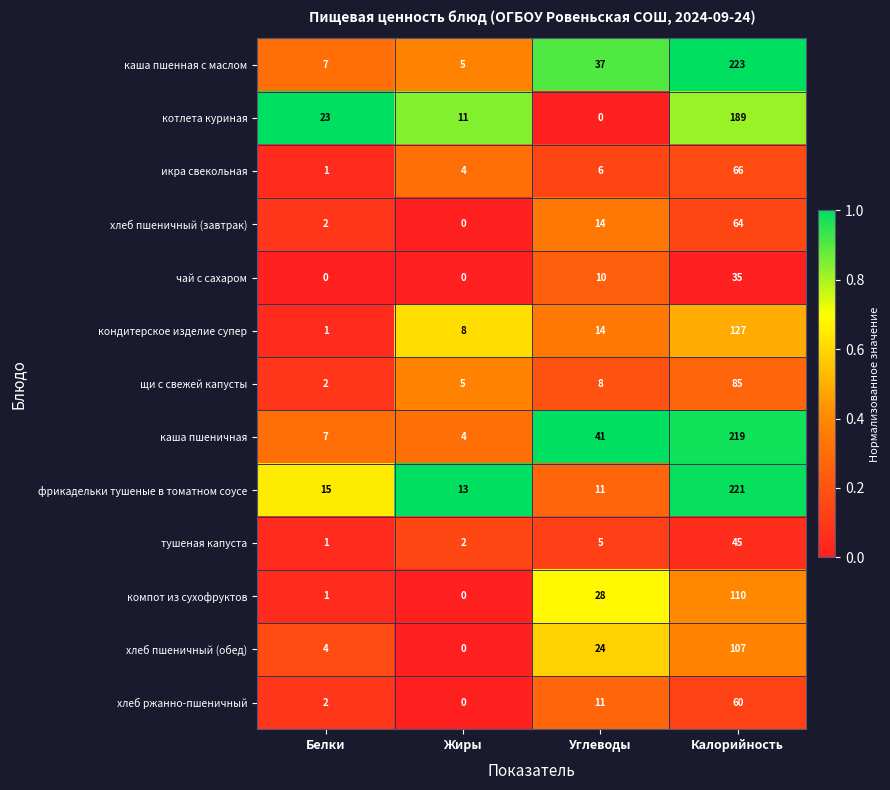

What is the difference between the second highest and second lowest values in the котлета куриная series?

12